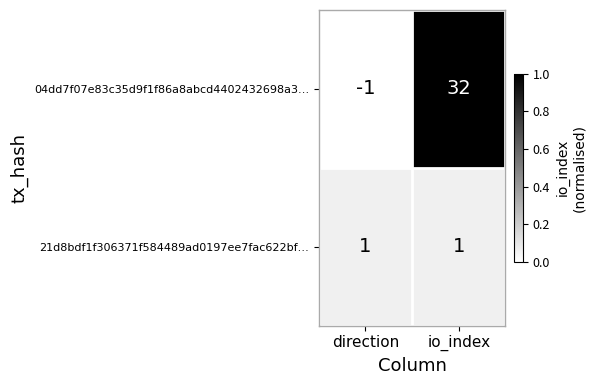

What is the spread (max minus min) of values at direction?

2